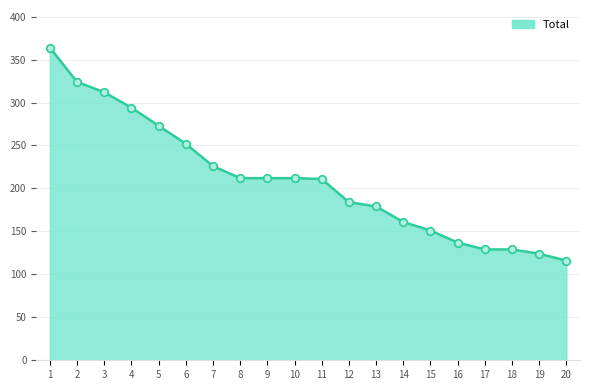

Approximately how many times larger is the value at 8 compared to 4?

0.7